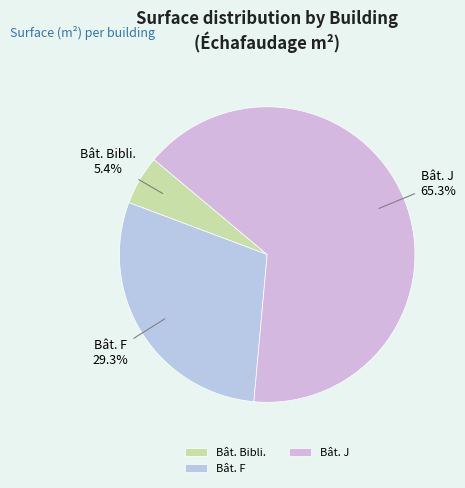

What is the majority slice?

Bât. J